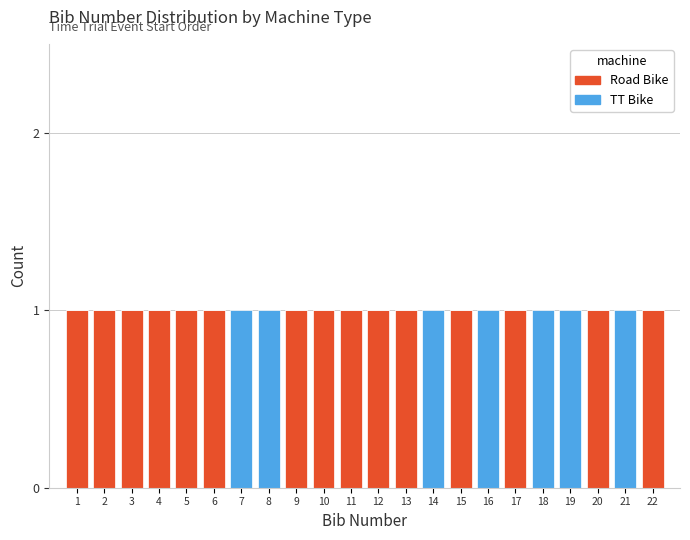

Is it true that Road Bike equals 1 at 22?

True